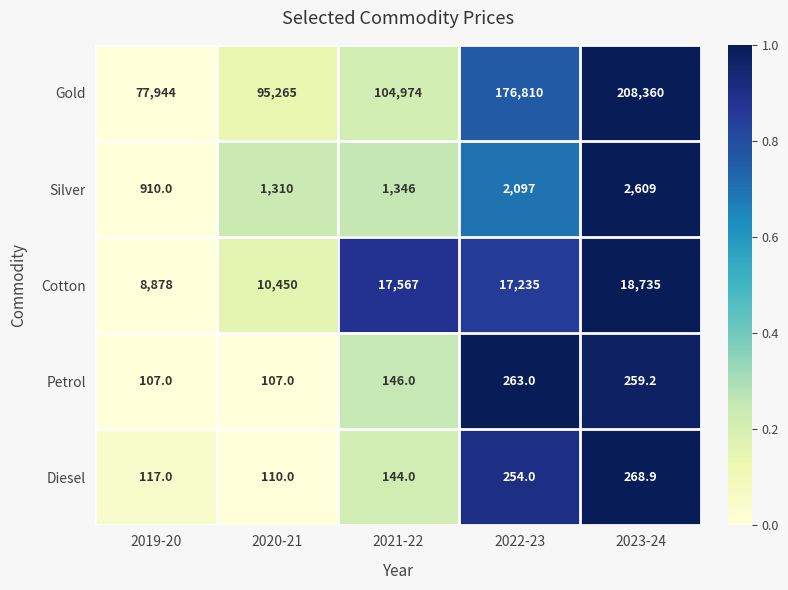

At which category is the sum across all series the highest?

2023-24